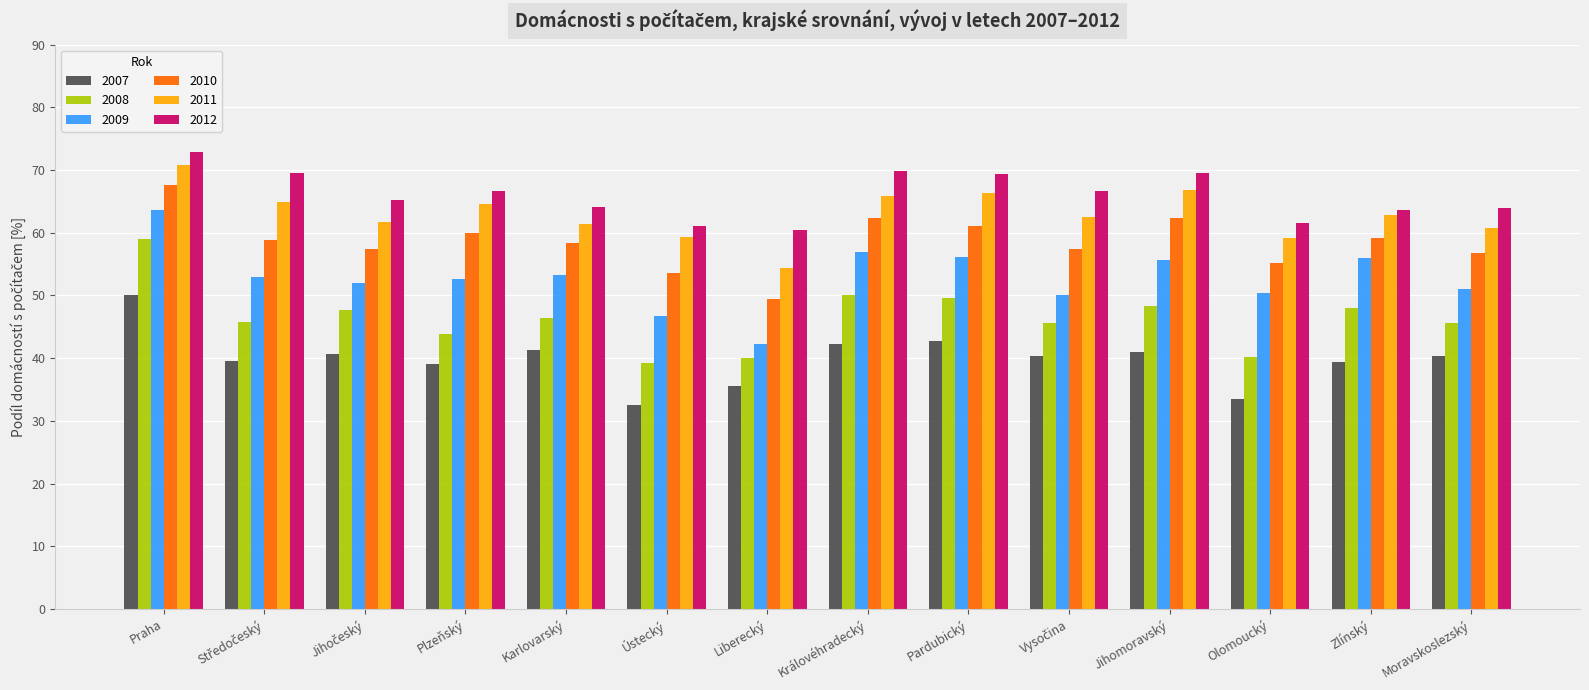

How many distinct data groups are displayed?

6